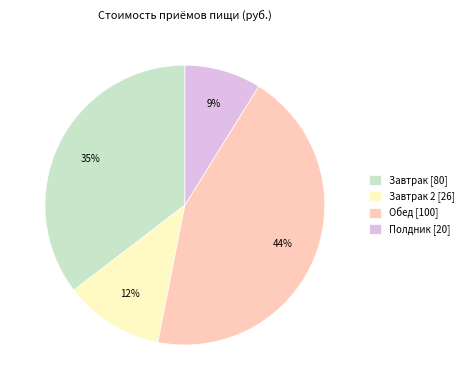

Which slice is the largest?

Обед [100]